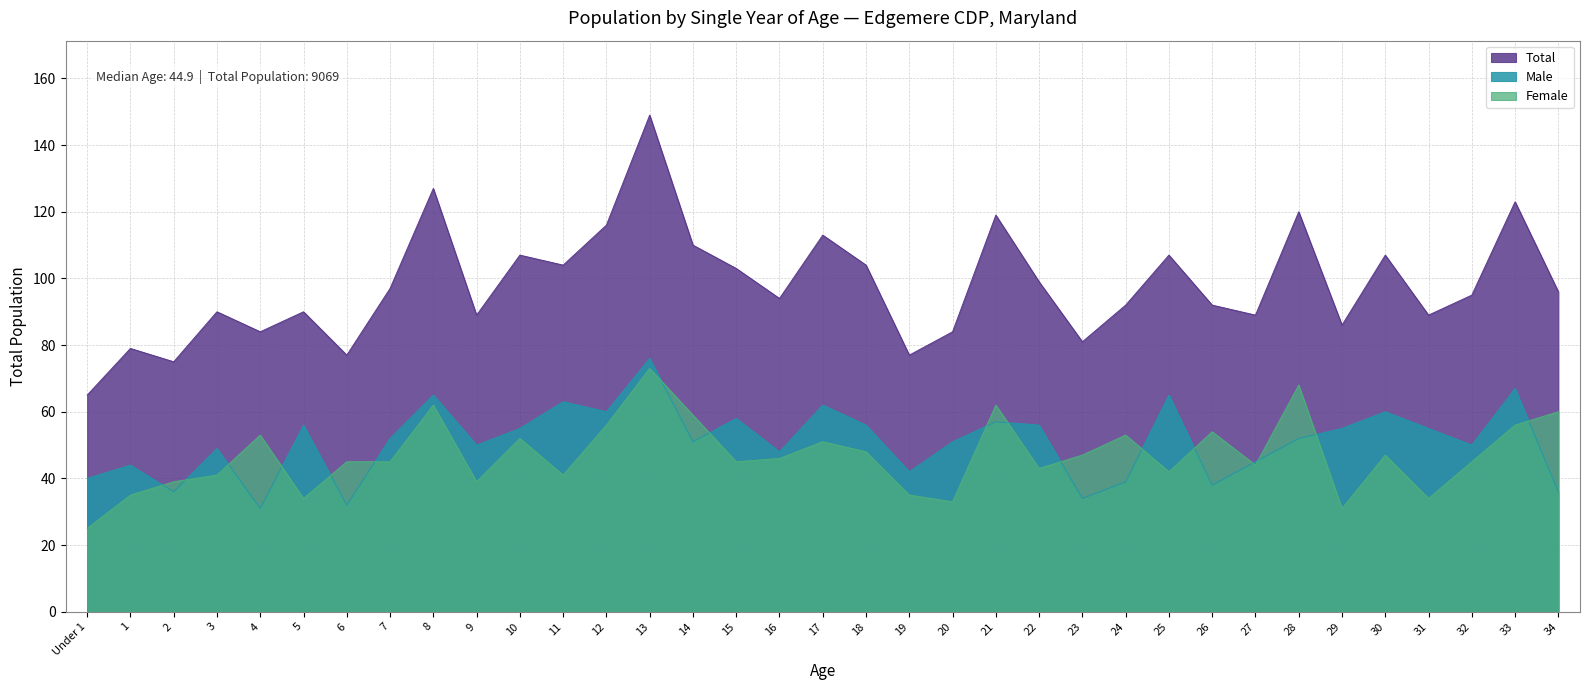

At how many categories does at least one series exceed 51?

35